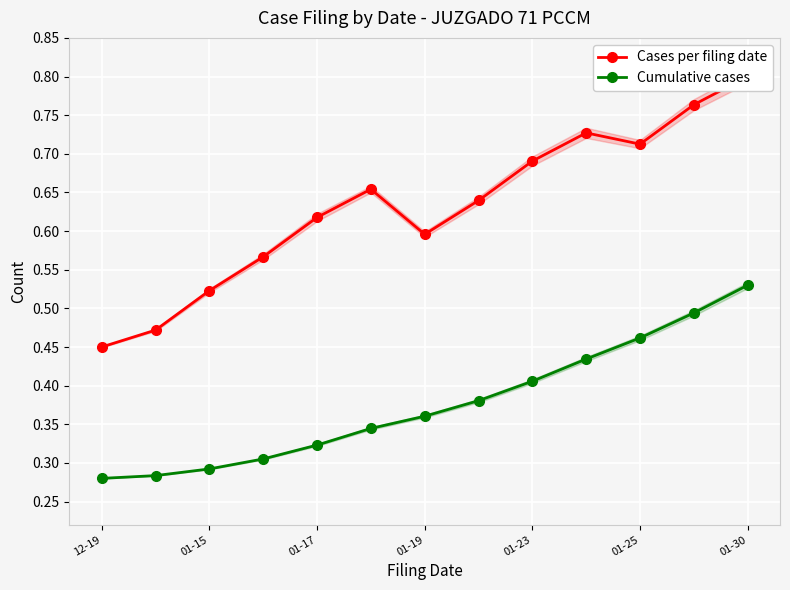

What is the label of the 13th point from the right?

12-19